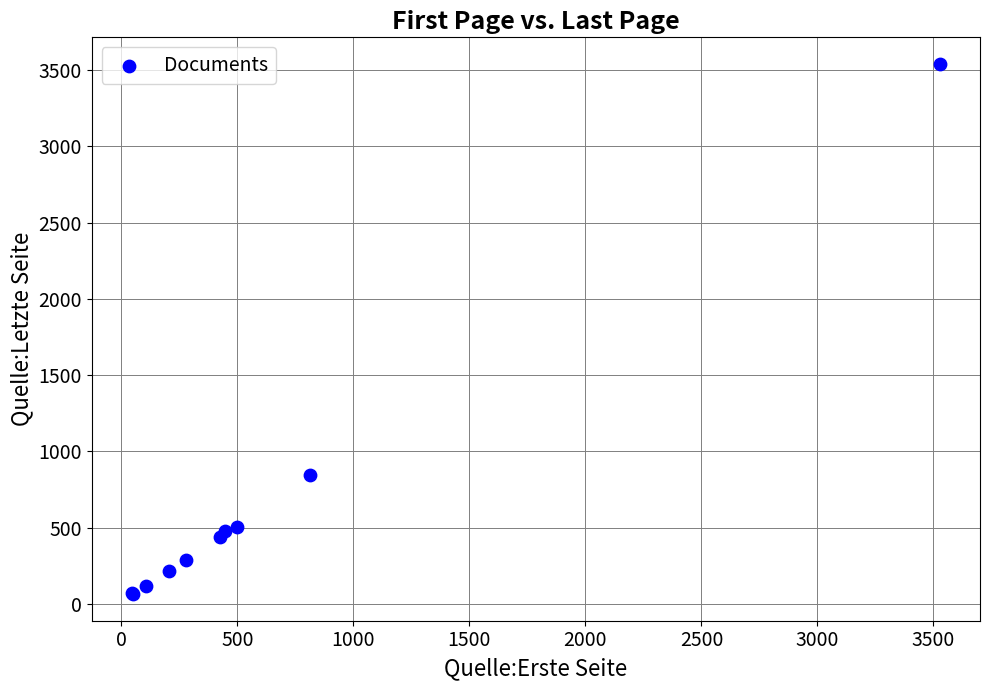

What Y value in the scatter plot is closest to 1802?

846